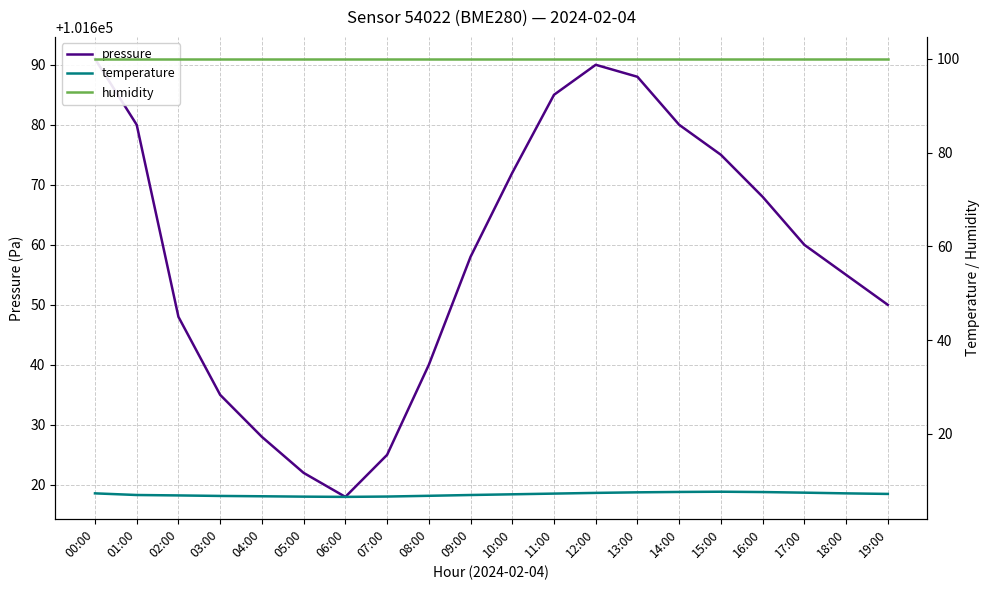

List the series in order of their peak value, highest first.

pressure, humidity, temperature